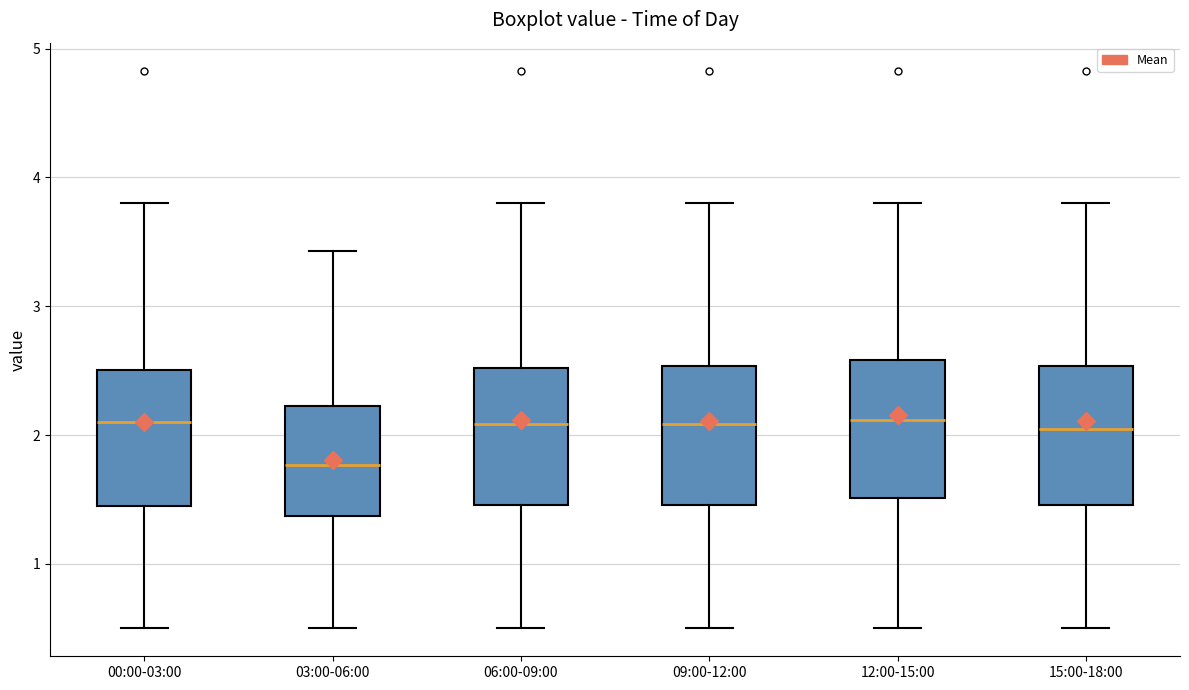

Which box has the lowest median line?

03:00-06:00